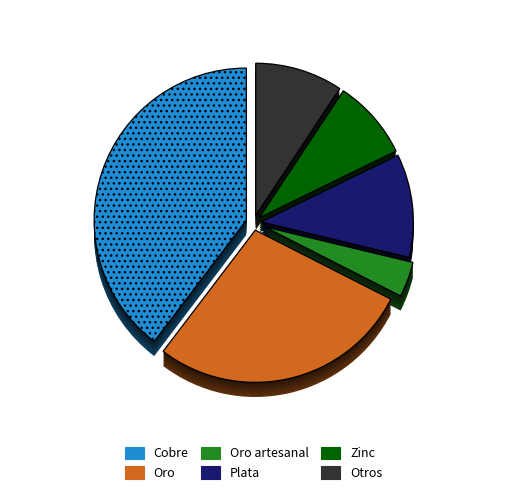

To the nearest percent, what portion does Plata represent?

11%